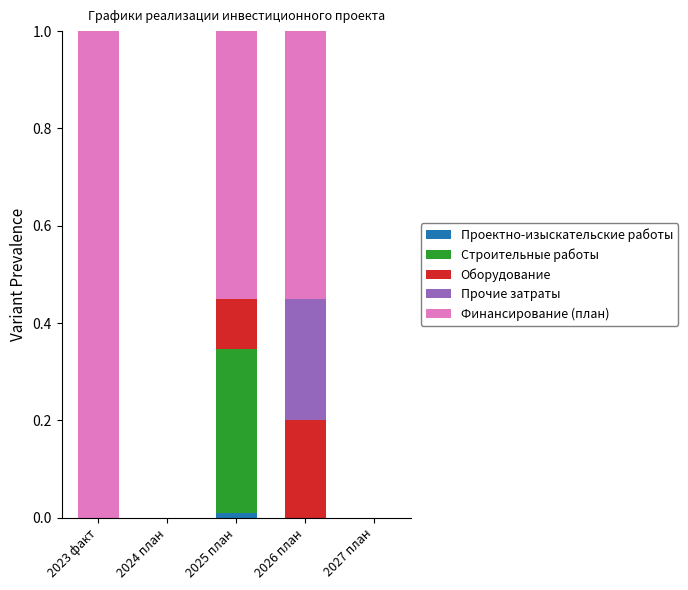

The value of Проектно-изыскательские работы at 2027 план is 0.0. True or false?

True